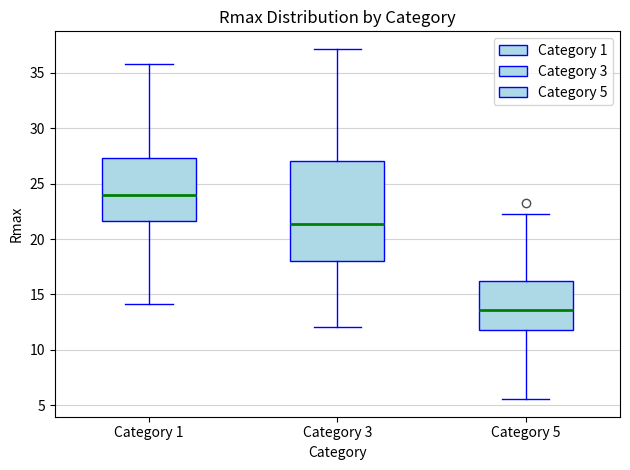

Reading left to right, read every box against the y-axis: the position of its median line, the range the box covers, and the ends of its whiskers. The values are not printed on the chart, so give them approximately, as read against the axis.

Category 1: median 24.0, box 21.5 to 27.5, whiskers 14.0 to 36.0
Category 3: median 21.5, box 18.0 to 27.0, whiskers 12.0 to 37.0
Category 5: median 13.5, box 12.0 to 16.0, whiskers 5.5 to 22.5